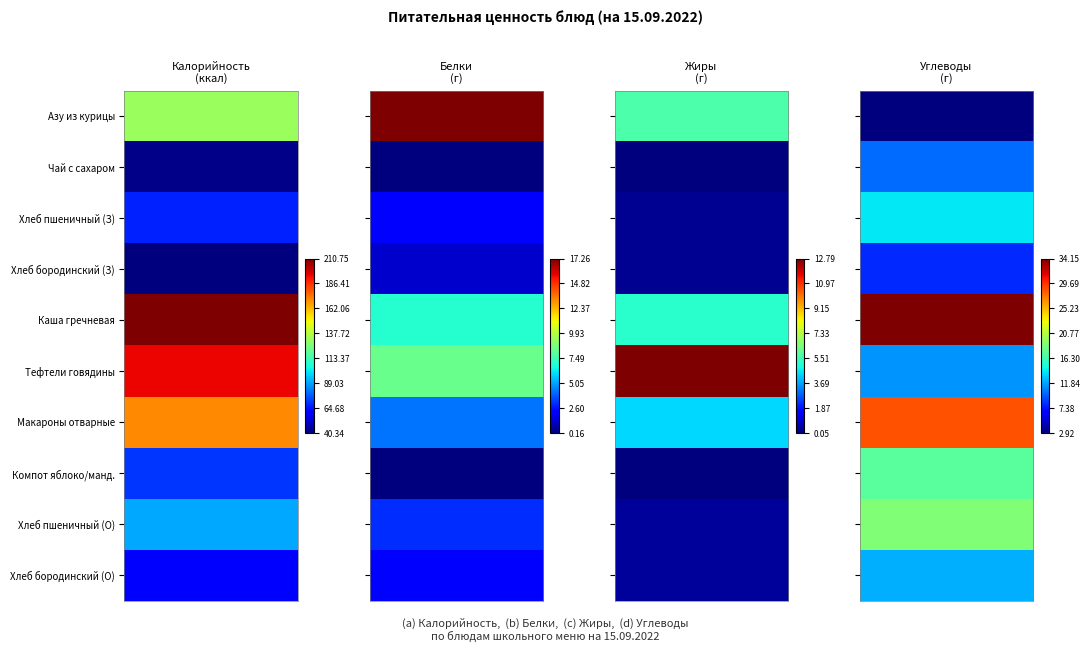

True or false: Каша гречневая has a value of 20.3 at 3.

False